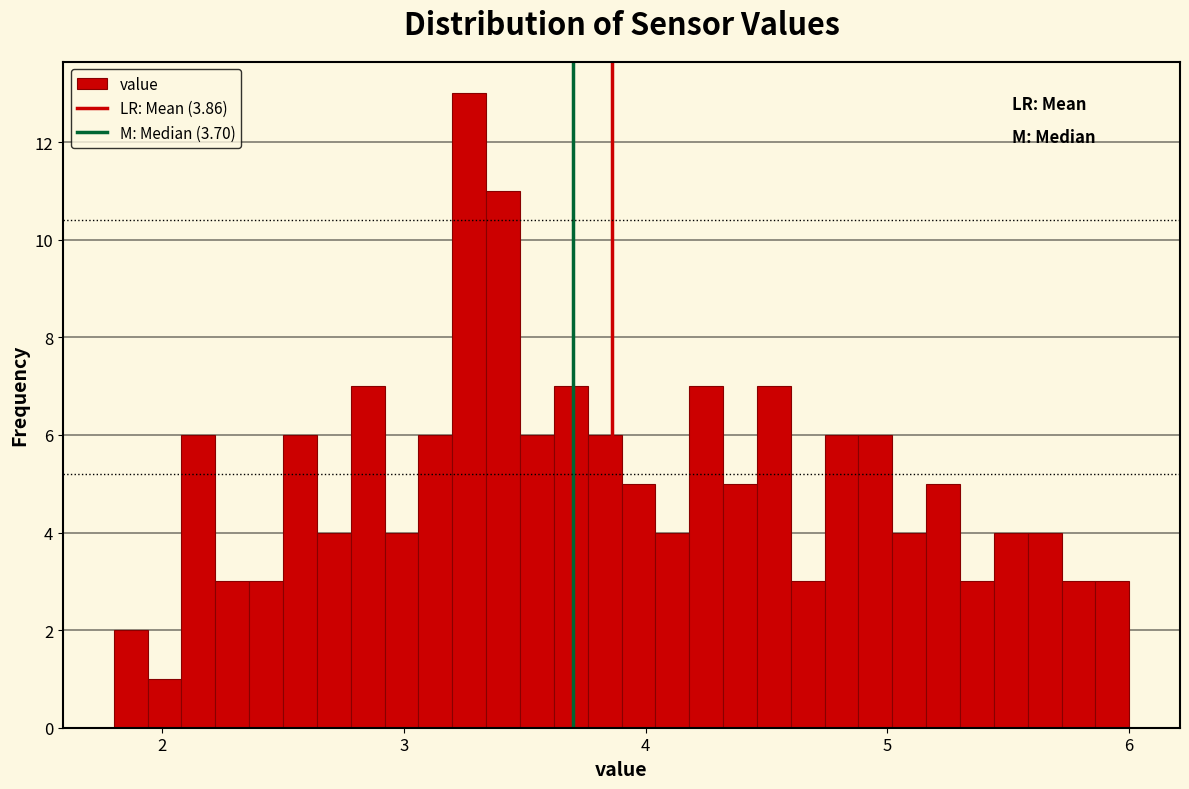

Around what value on the x-axis is the tallest bar? Give the approximate position of its centre, as read against the axis.

3.3